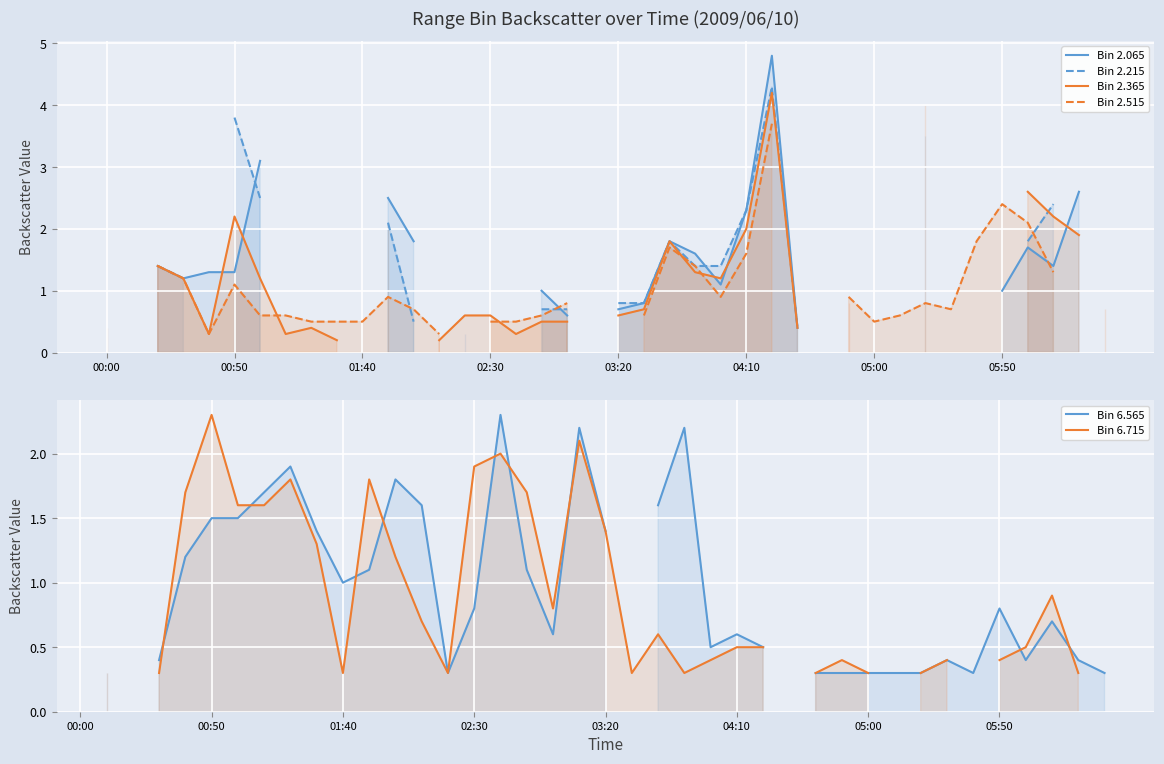

What is the value of the Bin 6.715 point at the 33rd from the left?

0.3